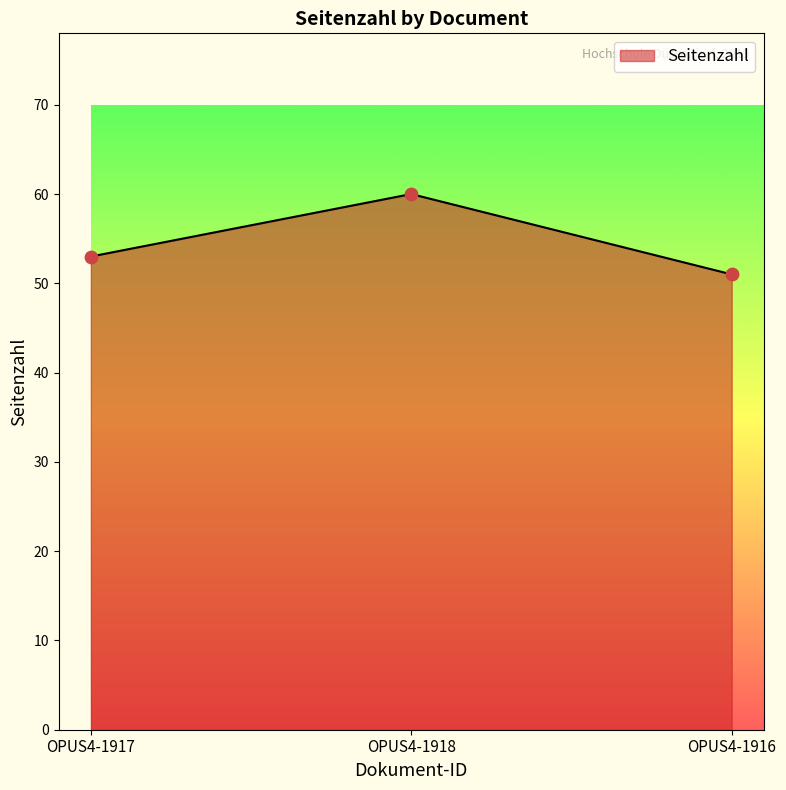

Which has a higher value, OPUS4-1916 or OPUS4-1918?

OPUS4-1918